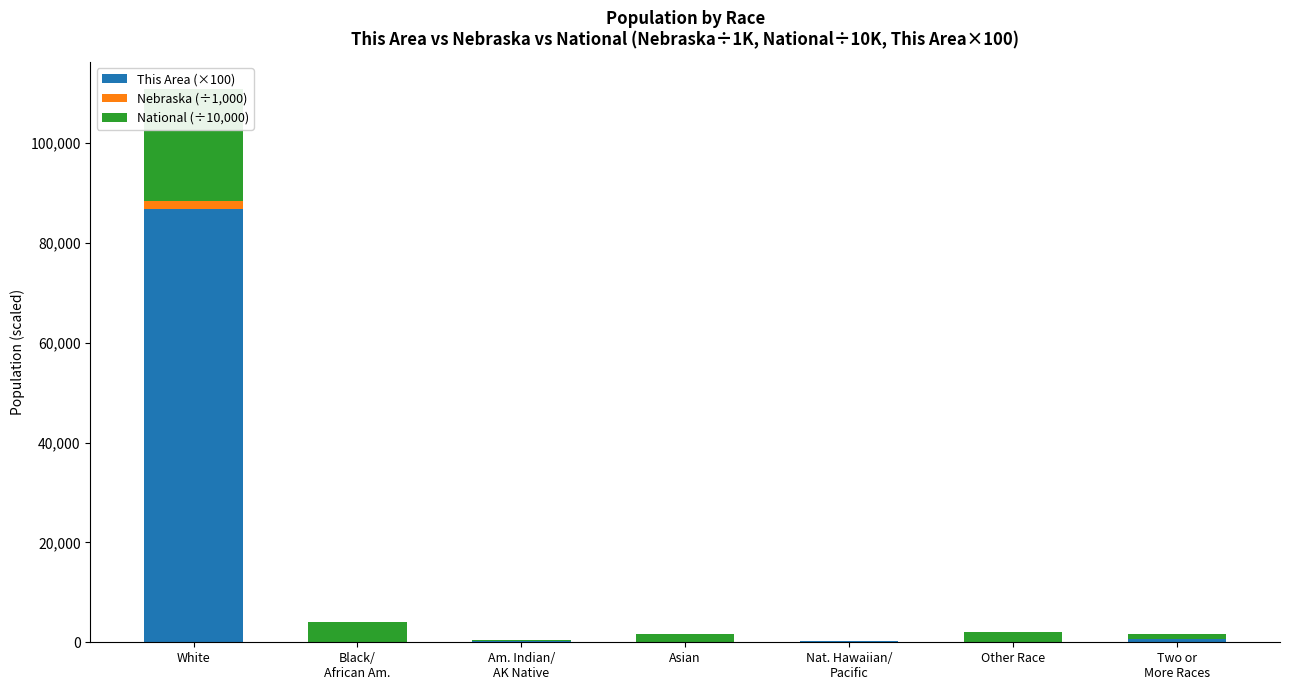

At how many categories does at least one series exceed 44940?

1